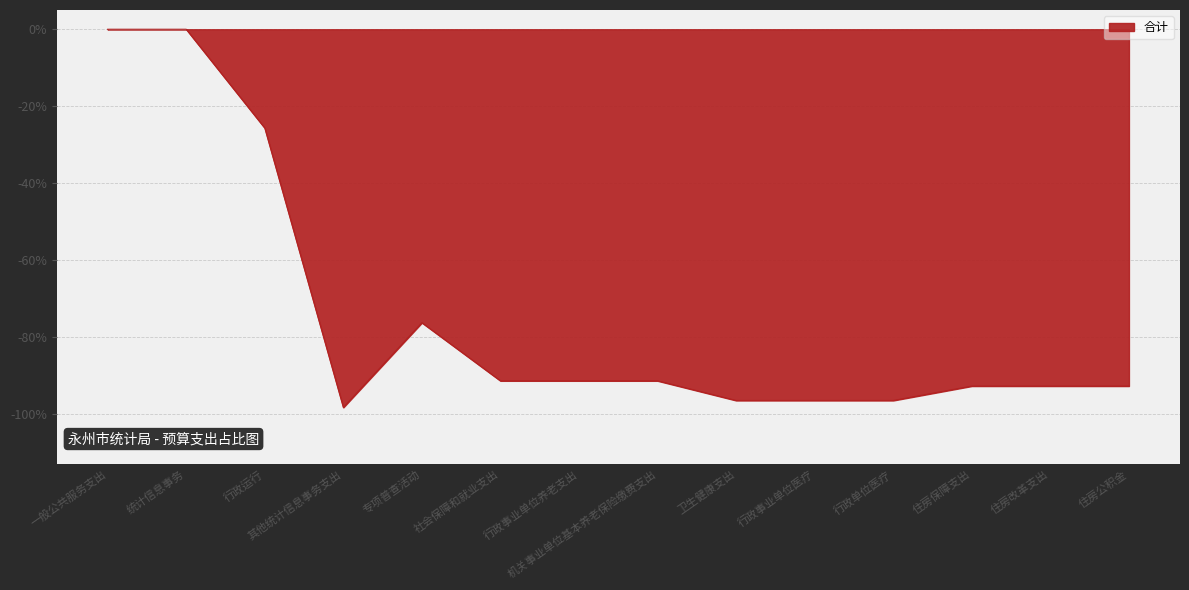

Is it true that the value at 行政事业单位养老支出 is -45.3?

False